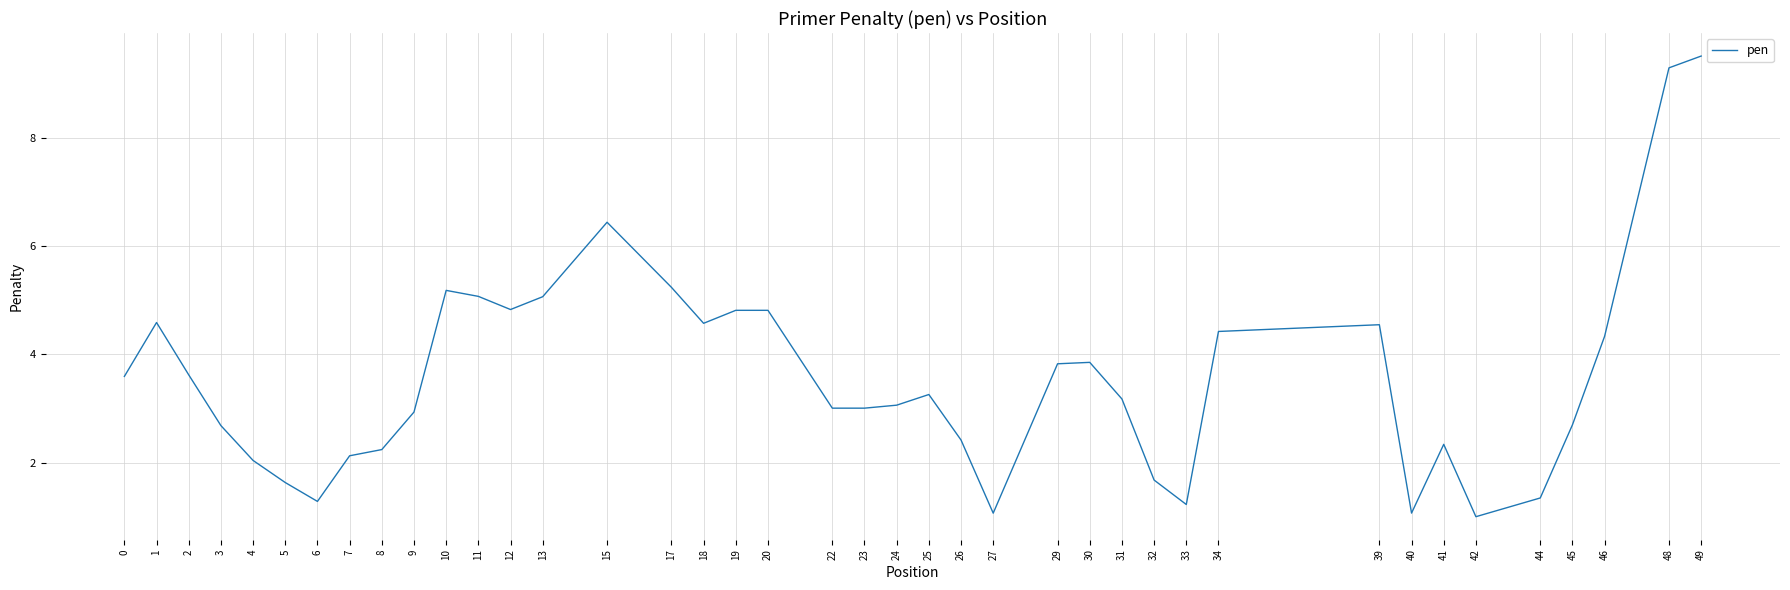

Which has a higher value, 39 or 6?

39